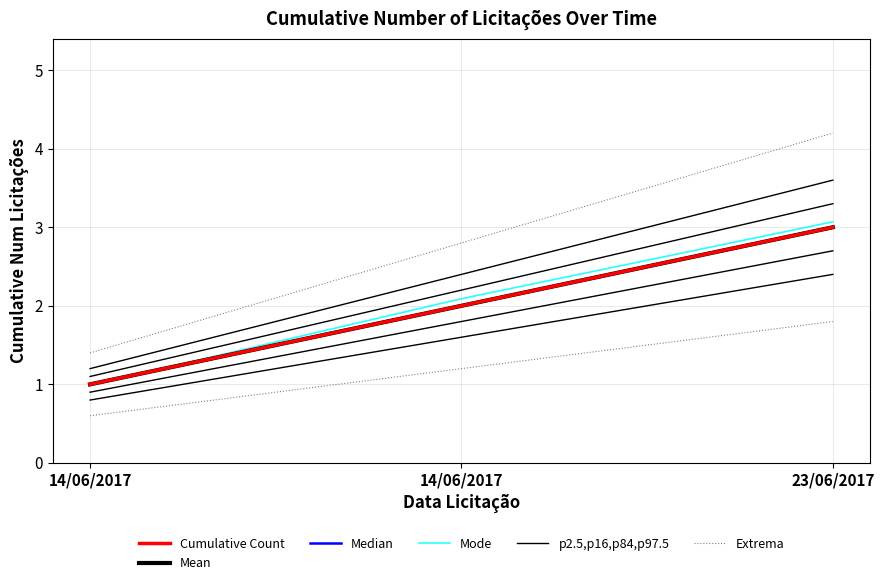

Count the number of categories in the chart.

3